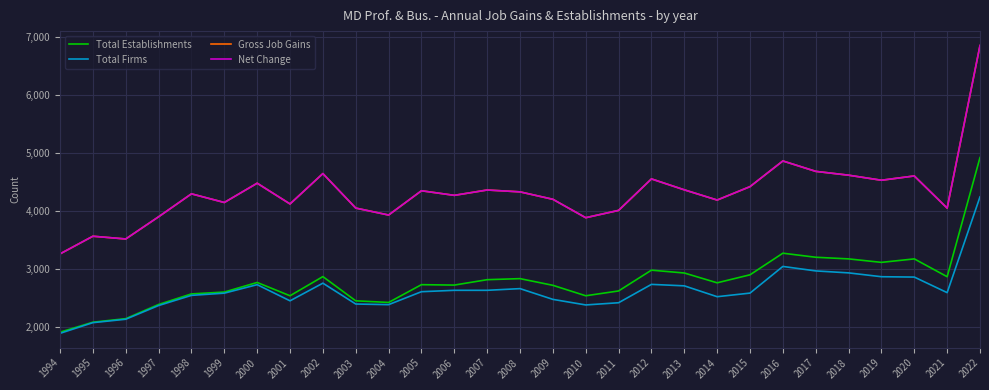

Does the chart display data point markers on the line(s)?

No